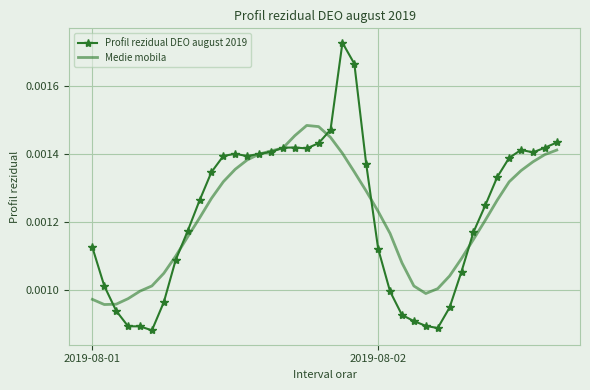

True or false: Medie mobila and Profil rezidual DEO august 2019 cross at least once.

True